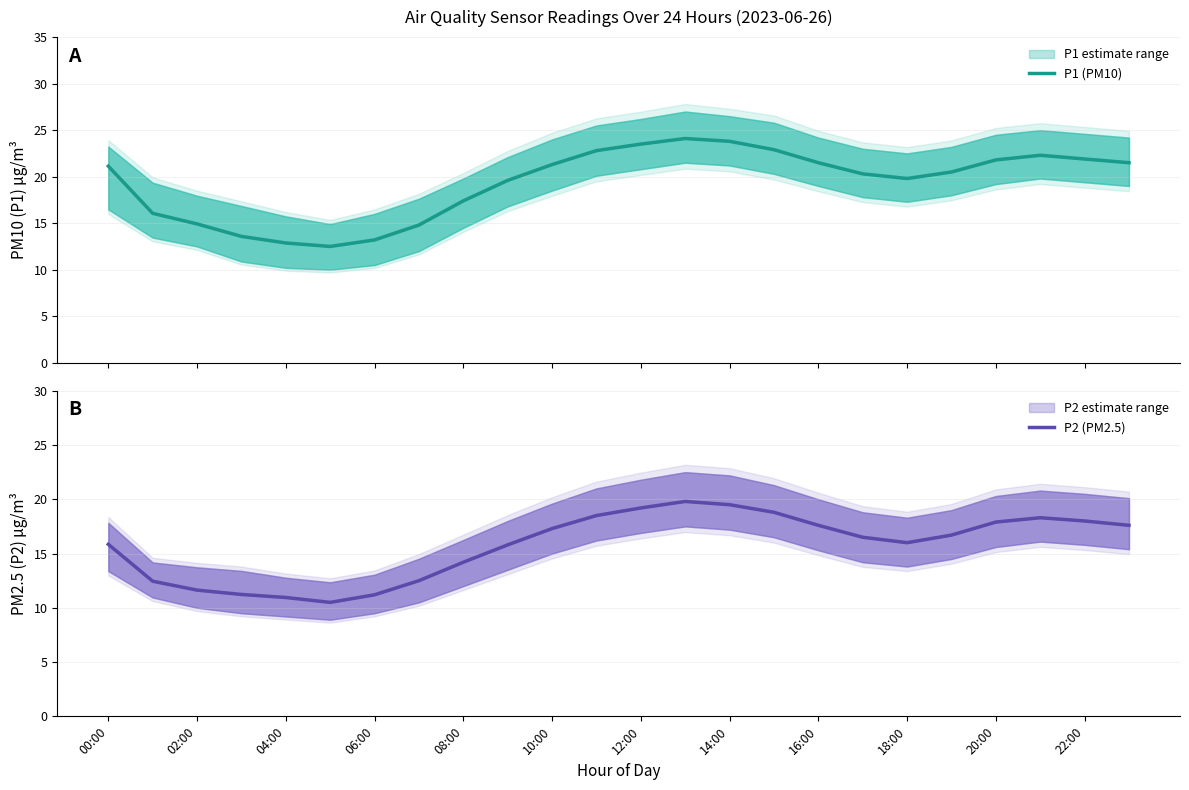

What is the sum of all P1 (PM10) values?

464.1